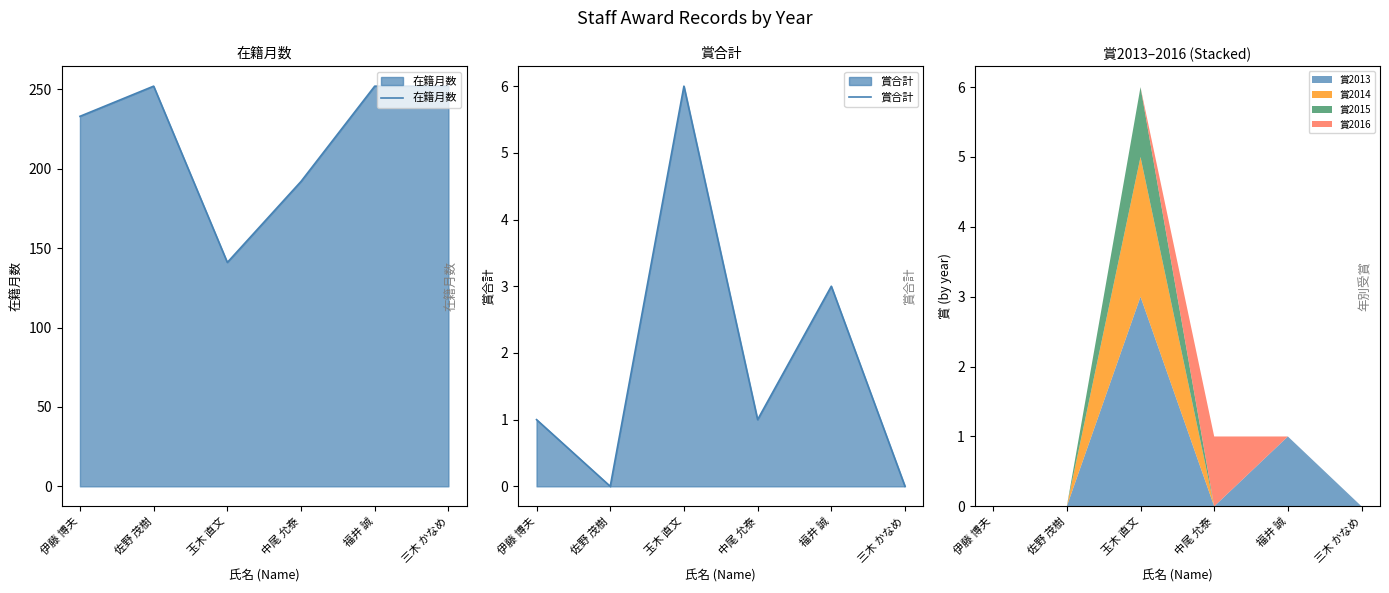

Is it true that 在籍月数 equals 359 at 佐野 茂樹?

False